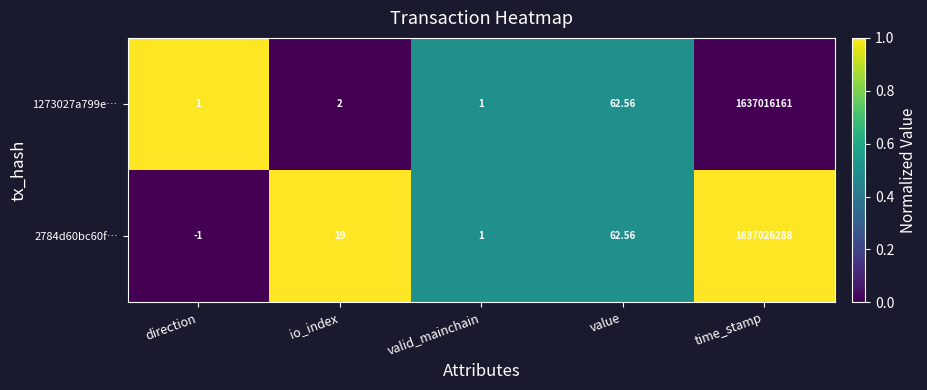

At which label is 1273027a799e… closest to 818508081?

value